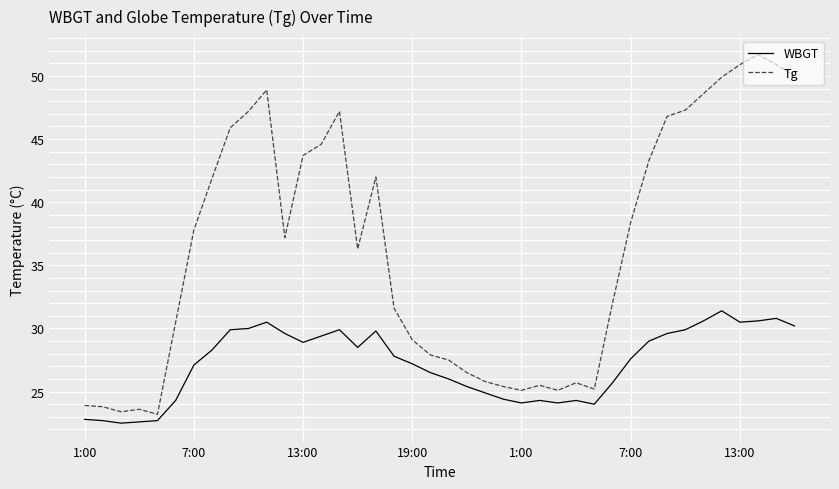

In Tg, how many points are higher than both neighbors (excluding endpoints)?

7